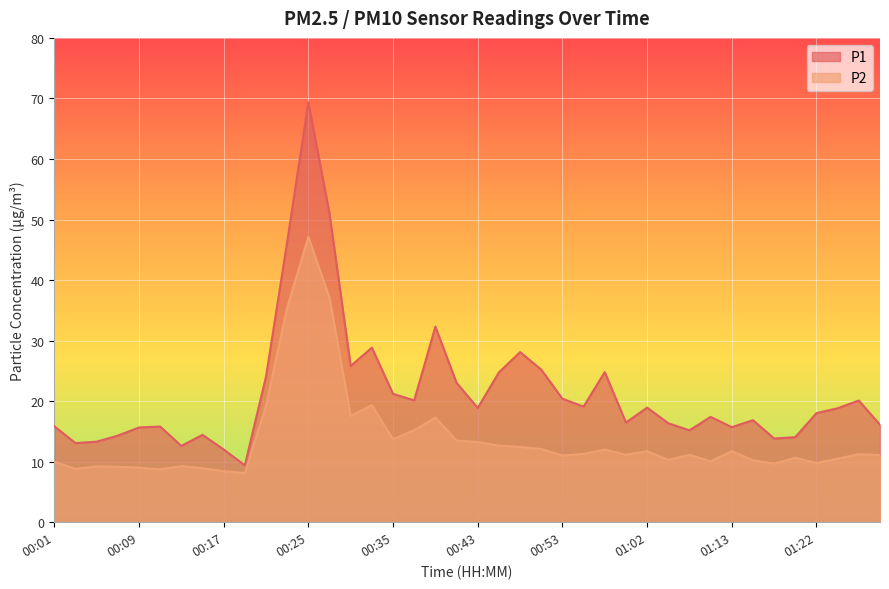

True or false: P2 and P1 intersect in this chart.

False